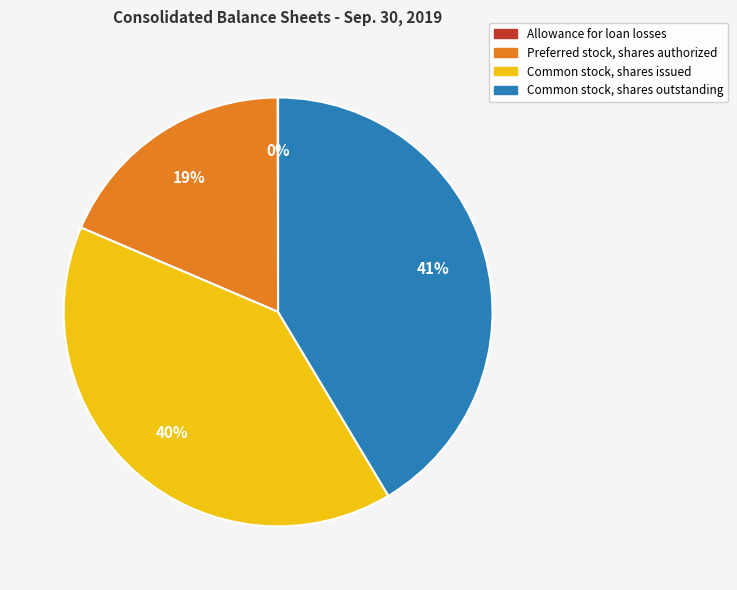

Is it true that Common stock, shares issued is 40% of the pie?

True